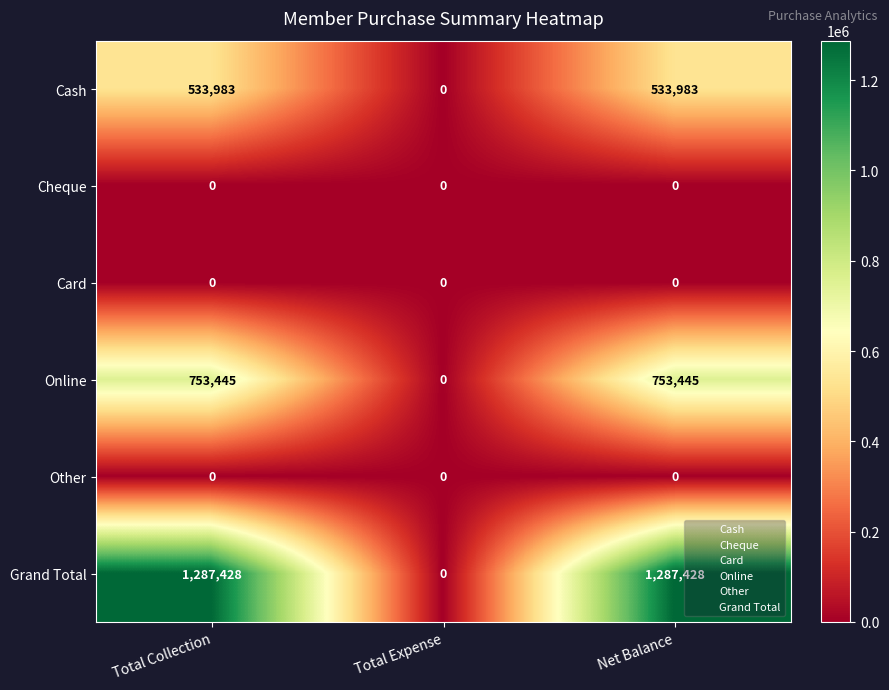

At how many categories does at least one series exceed 209441?

2